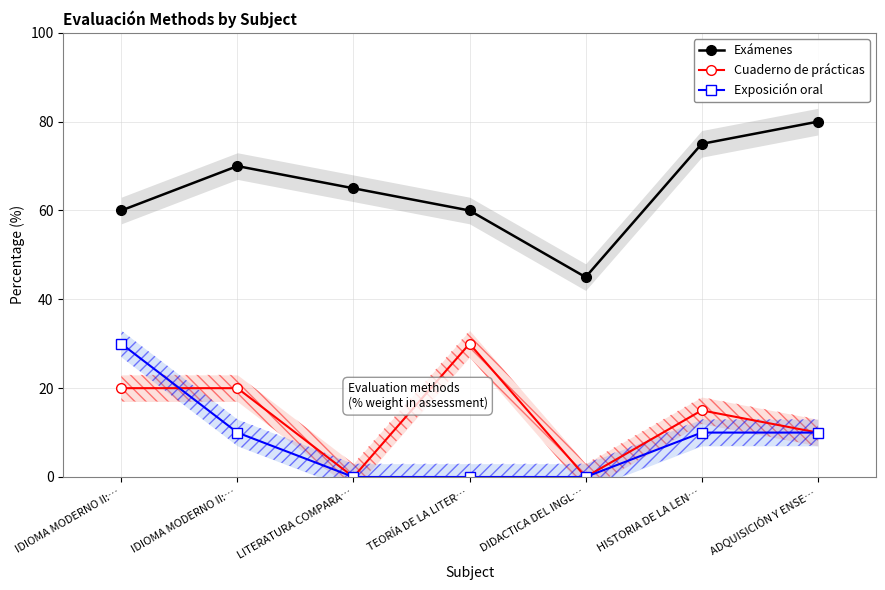

Where is Cuaderno de prácticas nearest to the value 15?

HISTORIA DE LA LEN…